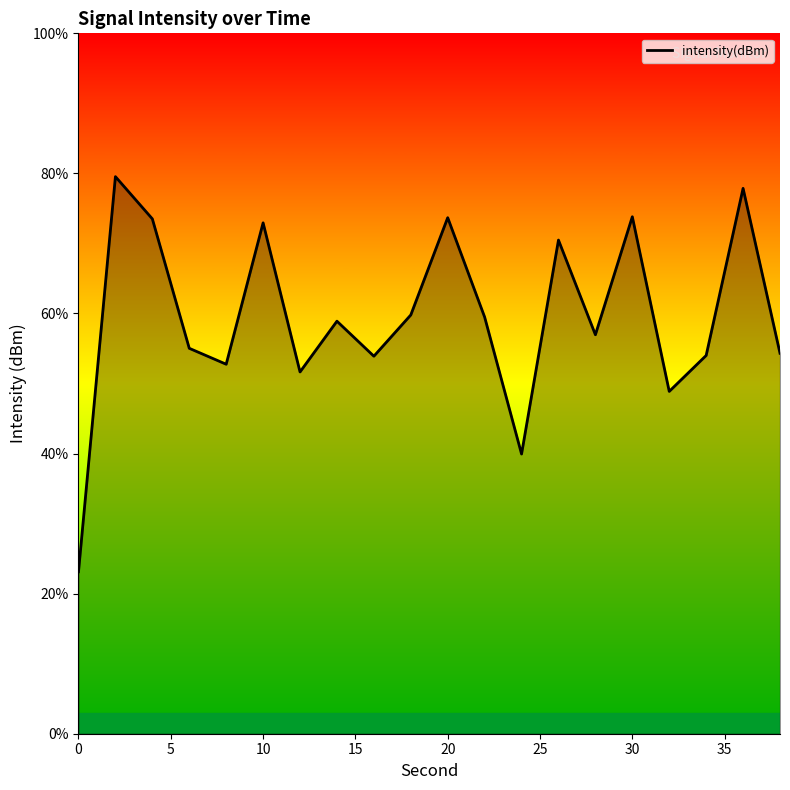

What is the maximum value shown in the chart?

79.5